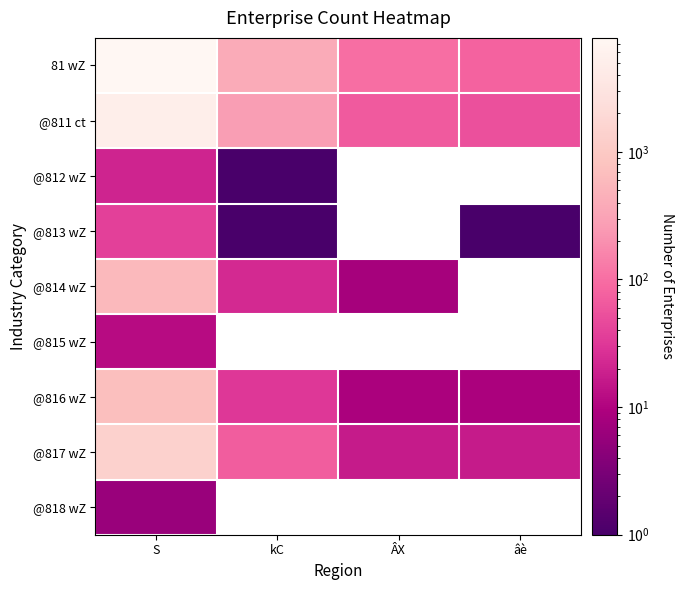

Count the number of categories in the chart.

4